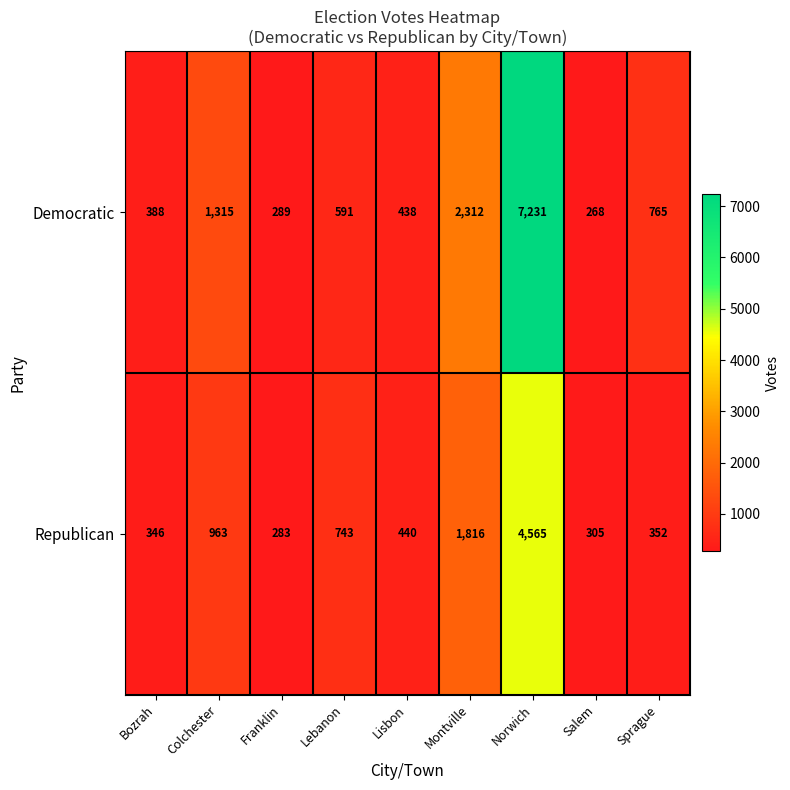

Reading left to right, transcribe all the data shown in this chart.

Democratic: Bozrah=388	Colchester=1315	Franklin=289	Lebanon=591	Lisbon=438	Montville=2312	Norwich=7231	Salem=268	Sprague=765
Republican: Bozrah=346	Colchester=963	Franklin=283	Lebanon=743	Lisbon=440	Montville=1816	Norwich=4565	Salem=305	Sprague=352